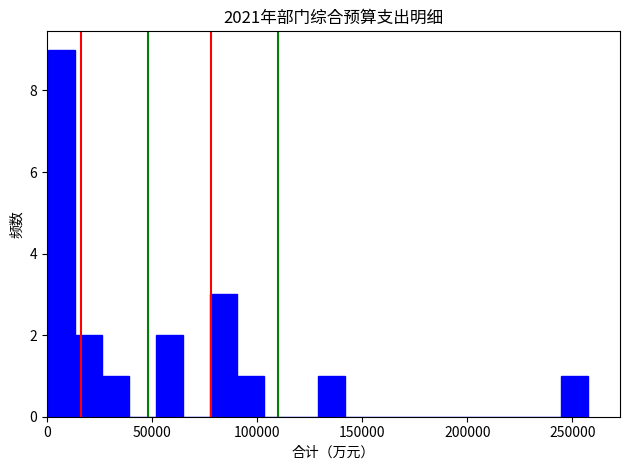

Read against the x-axis, roughly where is the centre of the tallest bar?

5000